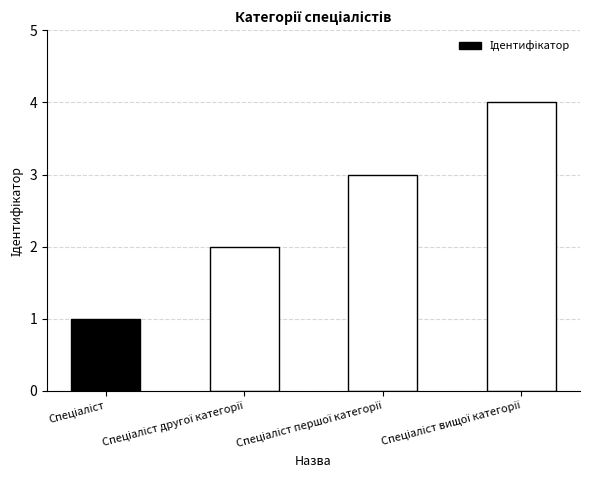

How many values are below 3?

2